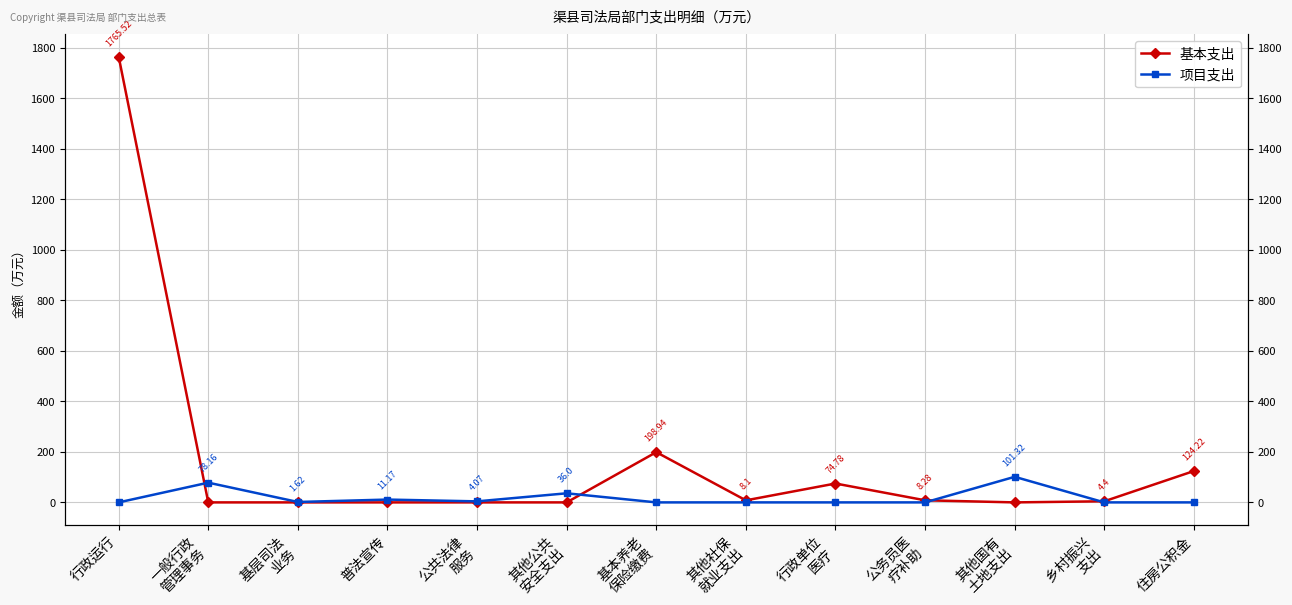

Reading left to right, what are all the values shown in this chart?

基本支出: 行政运行=1765.5	一般行政
管理事务=0.0	基层司法
业务=0.0	普法宣传=0.0	公共法律
服务=0.0	其他公共
安全支出=0.0	基本养老
保险缴费=198.9	其他社保
就业支出=8.1	行政单位
医疗=74.8	公务员医
疗补助=8.3	其他国有
土地支出=0.0	乡村振兴
支出=4.4	住房公积金=124.2
项目支出: 行政运行=0.0	一般行政
管理事务=78.2	基层司法
业务=1.6	普法宣传=11.2	公共法律
服务=4.1	其他公共
安全支出=36.0	基本养老
保险缴费=0.0	其他社保
就业支出=0.0	行政单位
医疗=0.0	公务员医
疗补助=0.0	其他国有
土地支出=101.3	乡村振兴
支出=0.0	住房公积金=0.0